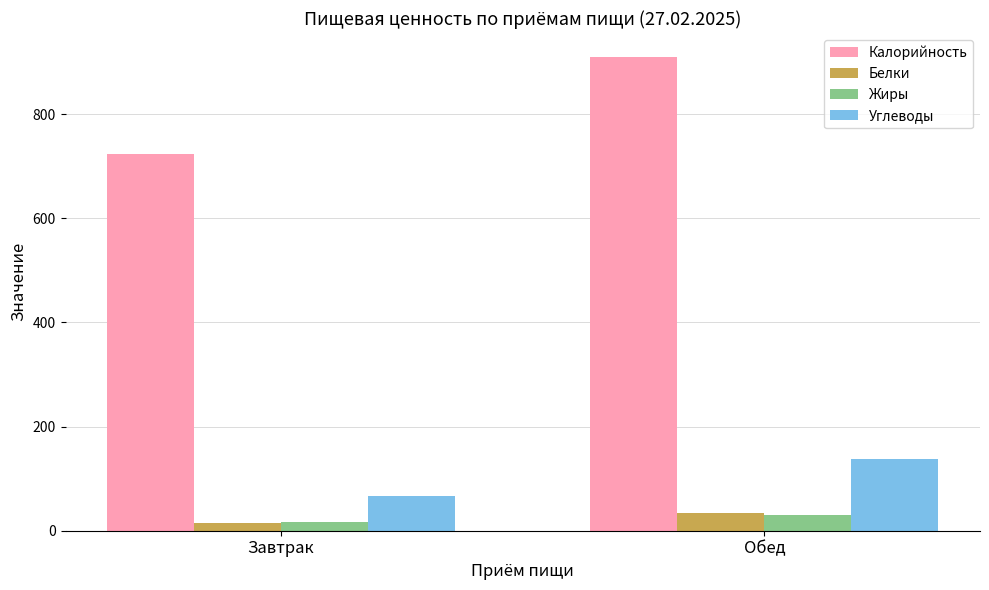

What is the label of the 2nd bar from the right?

Завтрак